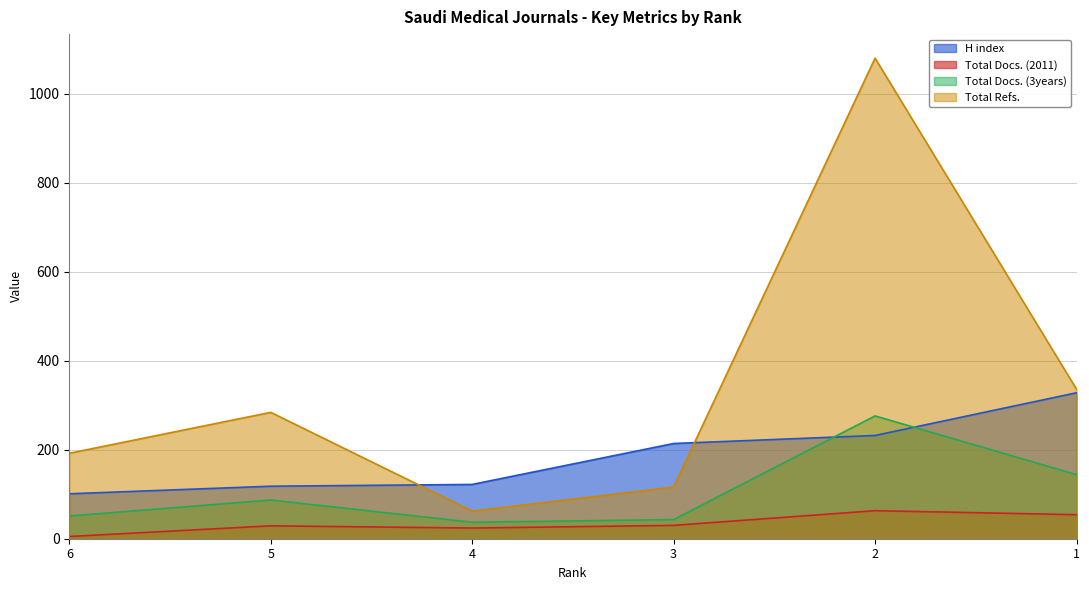

How many series are shown in this chart?

4